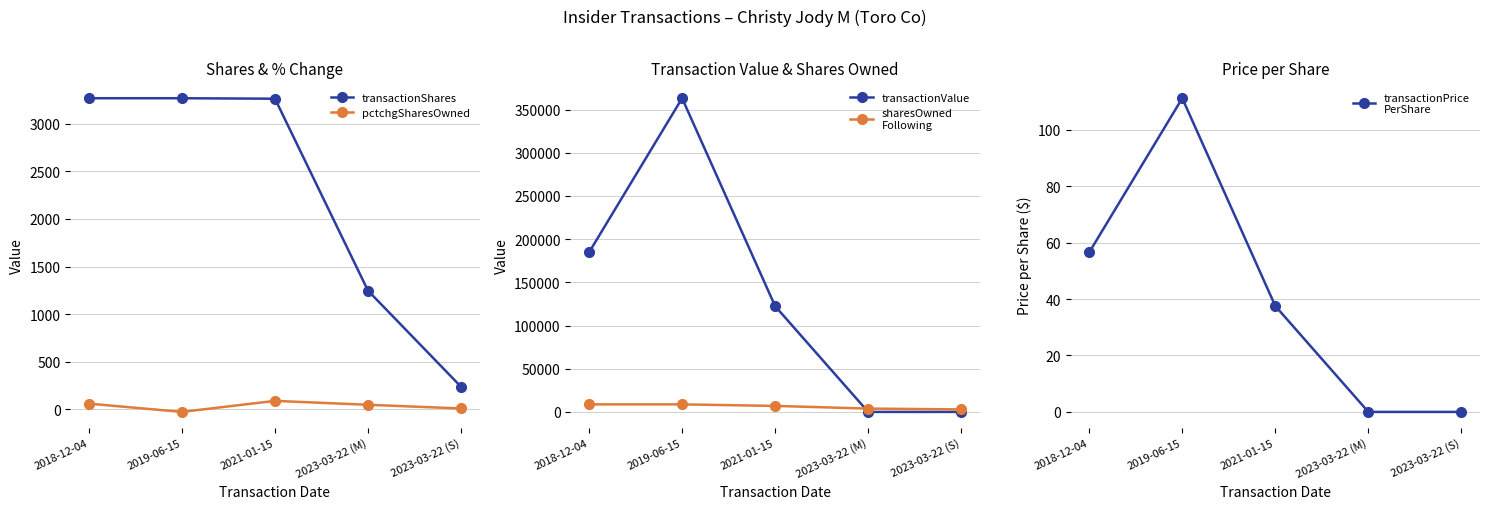

What are all the series names shown in the legend?

transactionShares, pctchgSharesOwned, transactionValue, sharesOwned
Following, transactionPrice
PerShare